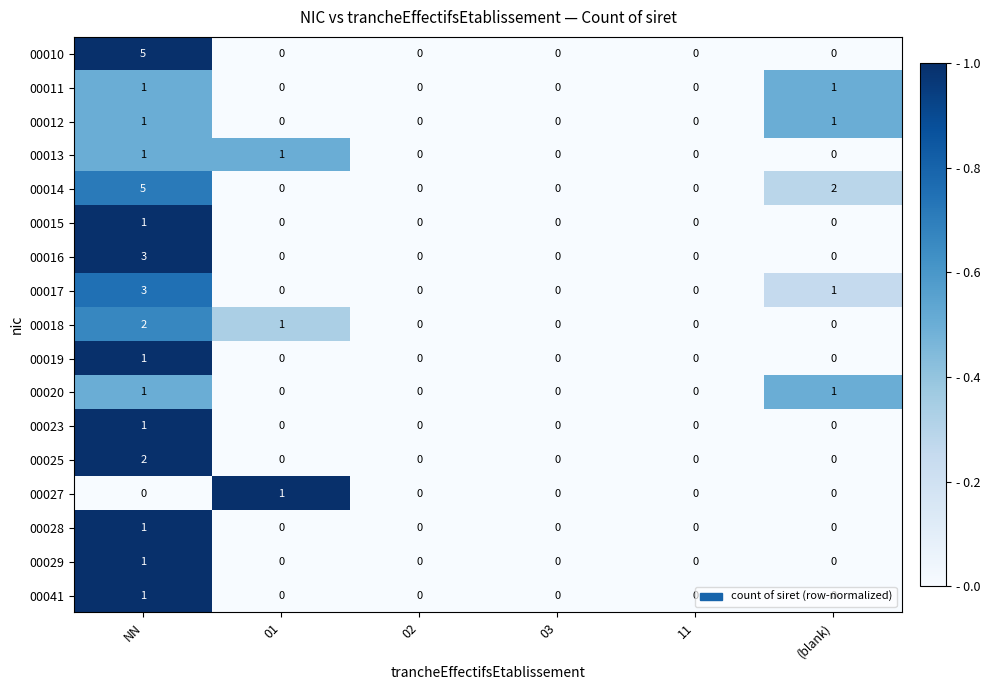

Count the 00028 values in the range 0 to 1.

6